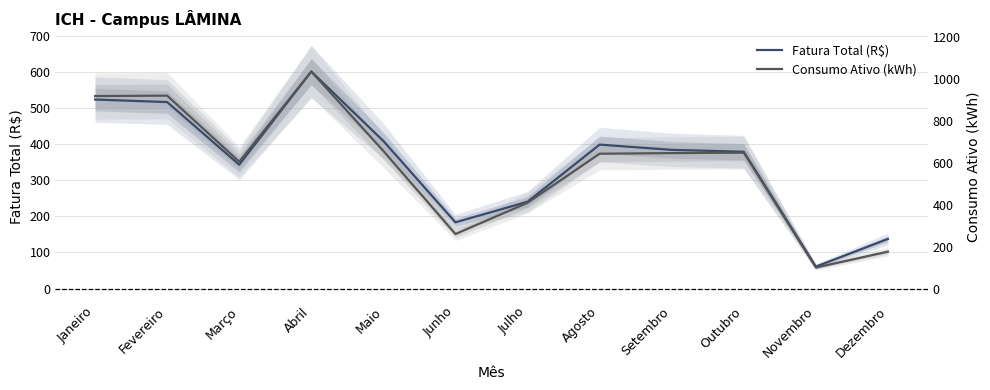

Reading left to right, list all the values displayed in this chart.

Fatura Total (R$): 523.7	516.6	343.1	601.3	408.8	183.4	240.5	398.8	384.2	379.0	60.9	137.5
Consumo Ativo (kWh): 533.3	534.5	351.5	601.3	381.1	151.0	237.6	373.5	375.3	376.4	58.1	102.2